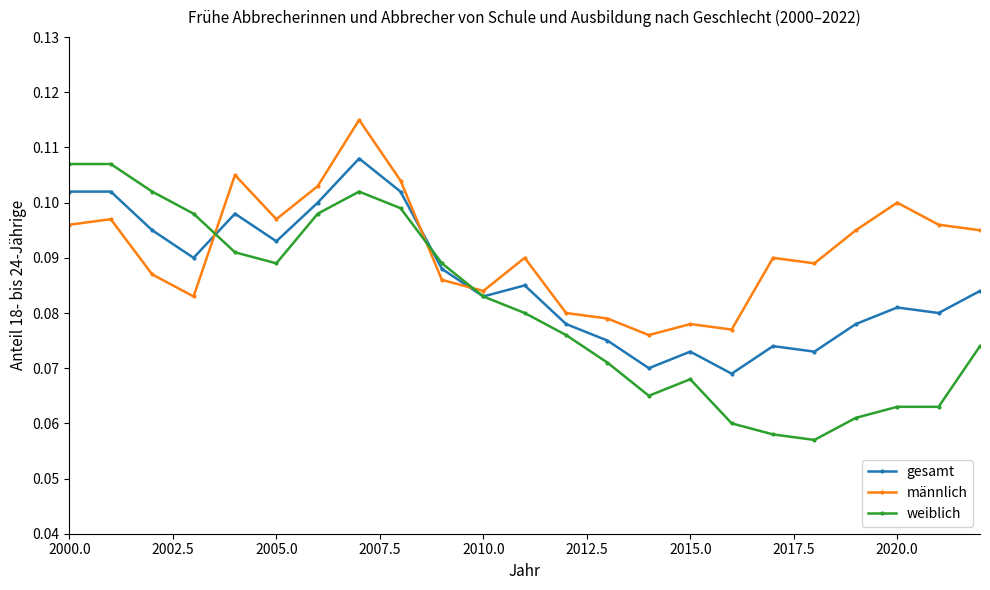

Which series ends up on top after the final intersection of weiblich and männlich?

männlich